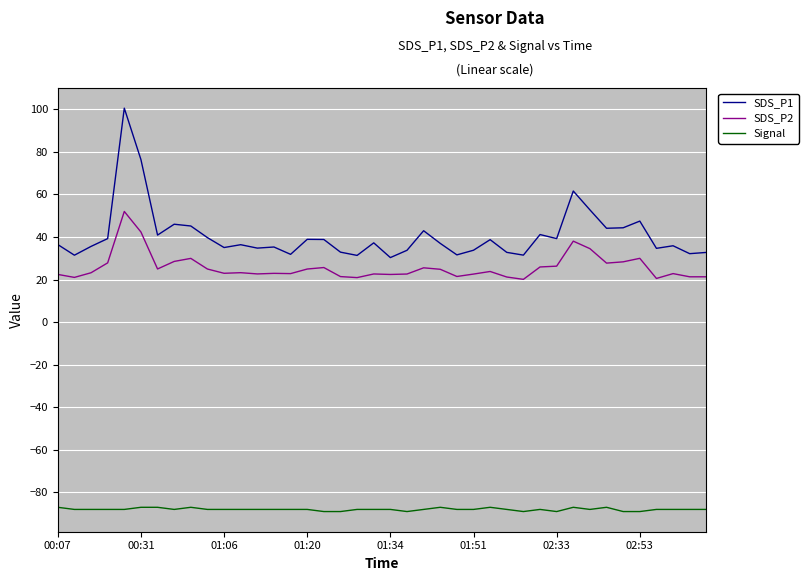

List the series in order of their peak value, highest first.

SDS_P1, SDS_P2, Signal